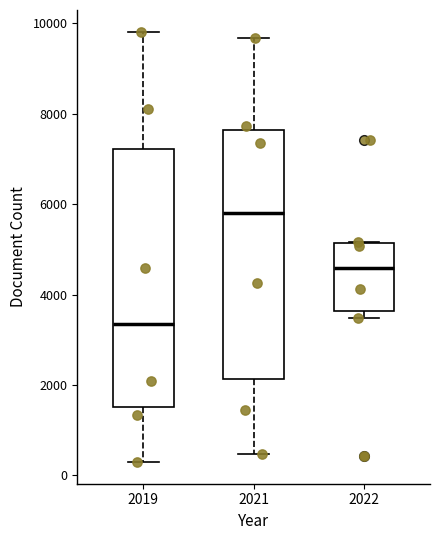

Reading left to right, read every box against the y-axis: the position of its median line, the range the box covers, and the ends of its whiskers. The values are not printed on the chart, so give them approximately, as read against the axis.

2019: median 3400, box 1600 to 7200, whiskers 200 to 9800
2021: median 5800, box 2200 to 7600, whiskers 400 to 9600
2022: median 4600, box 3600 to 5200, whiskers 3400 to 5200